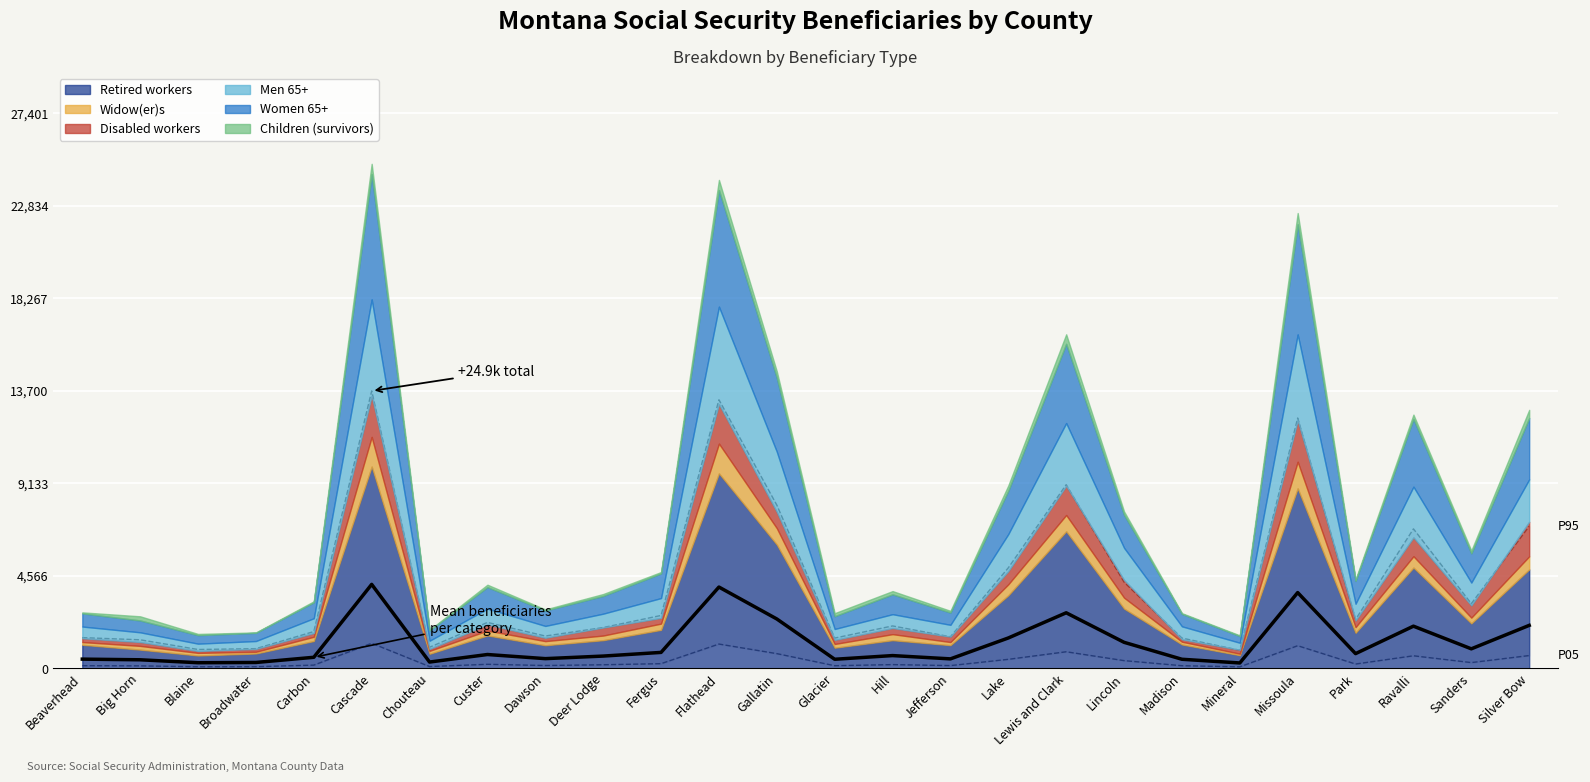

What is the sum of the values at Ravalli and Missoula?

5835.0